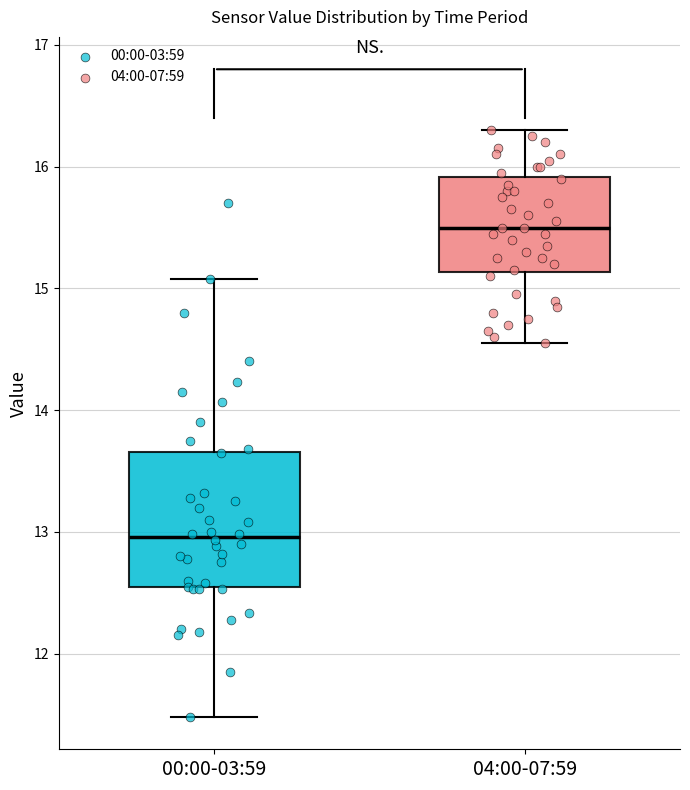

Which box is the tallest, from its lower edge to its upper edge?

00:00-03:59